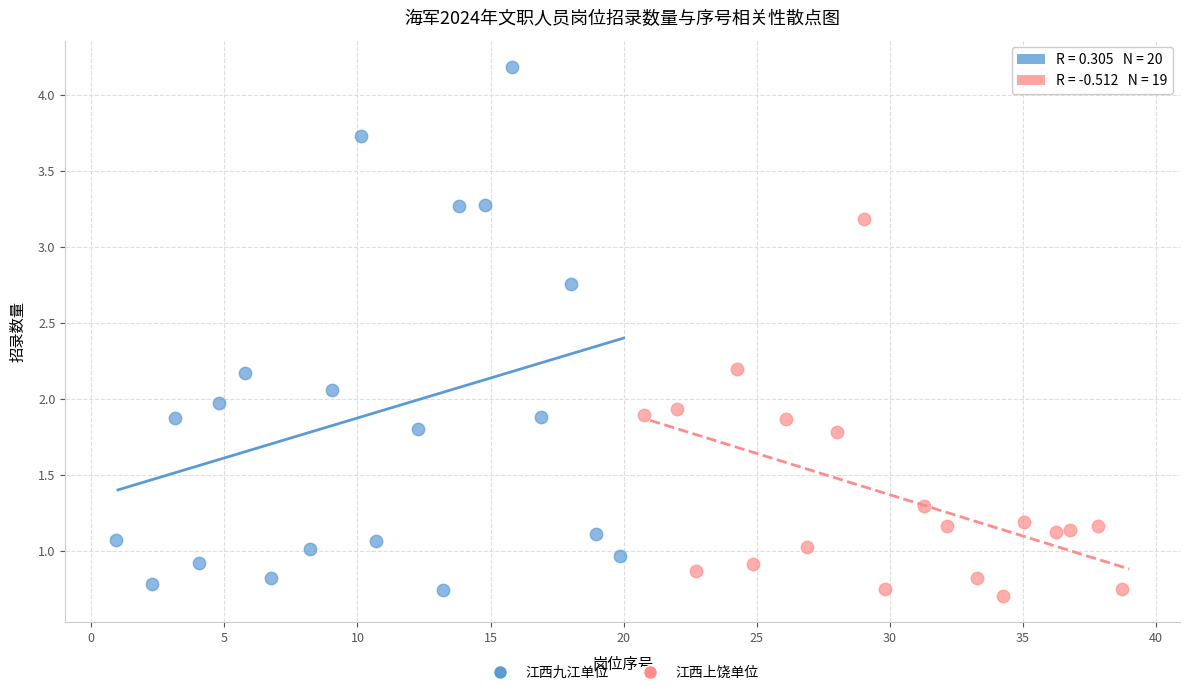

Which series reaches the minimum Y coordinate?

江西上饶单位